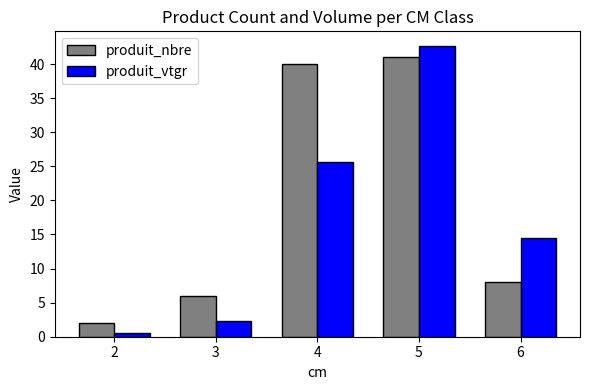

Which category has the lowest value across all series?

2